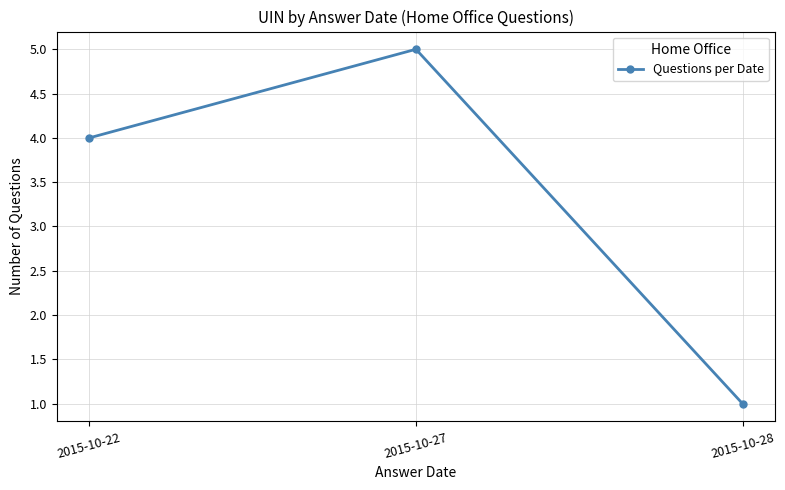

What is the greatest value displayed?

5